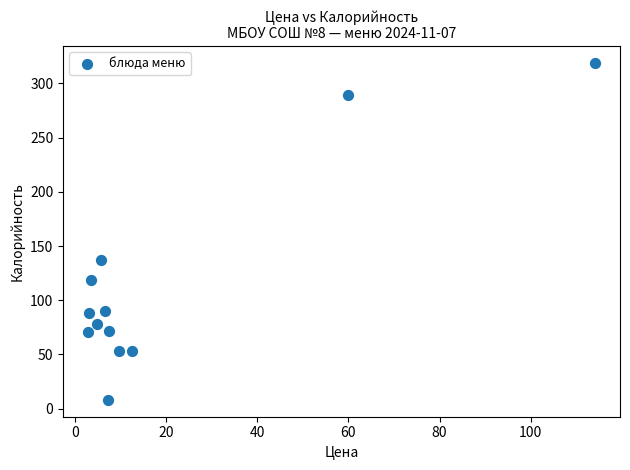

What is the range of Y values (max minus min)?

311